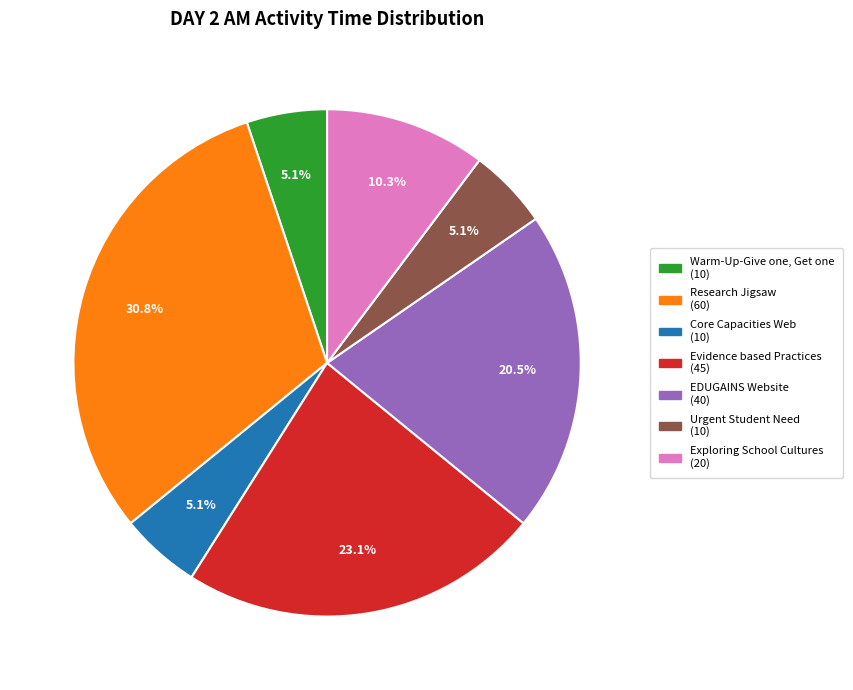

To the nearest percent, what percentage of the pie is Core Capacities Web?

5%